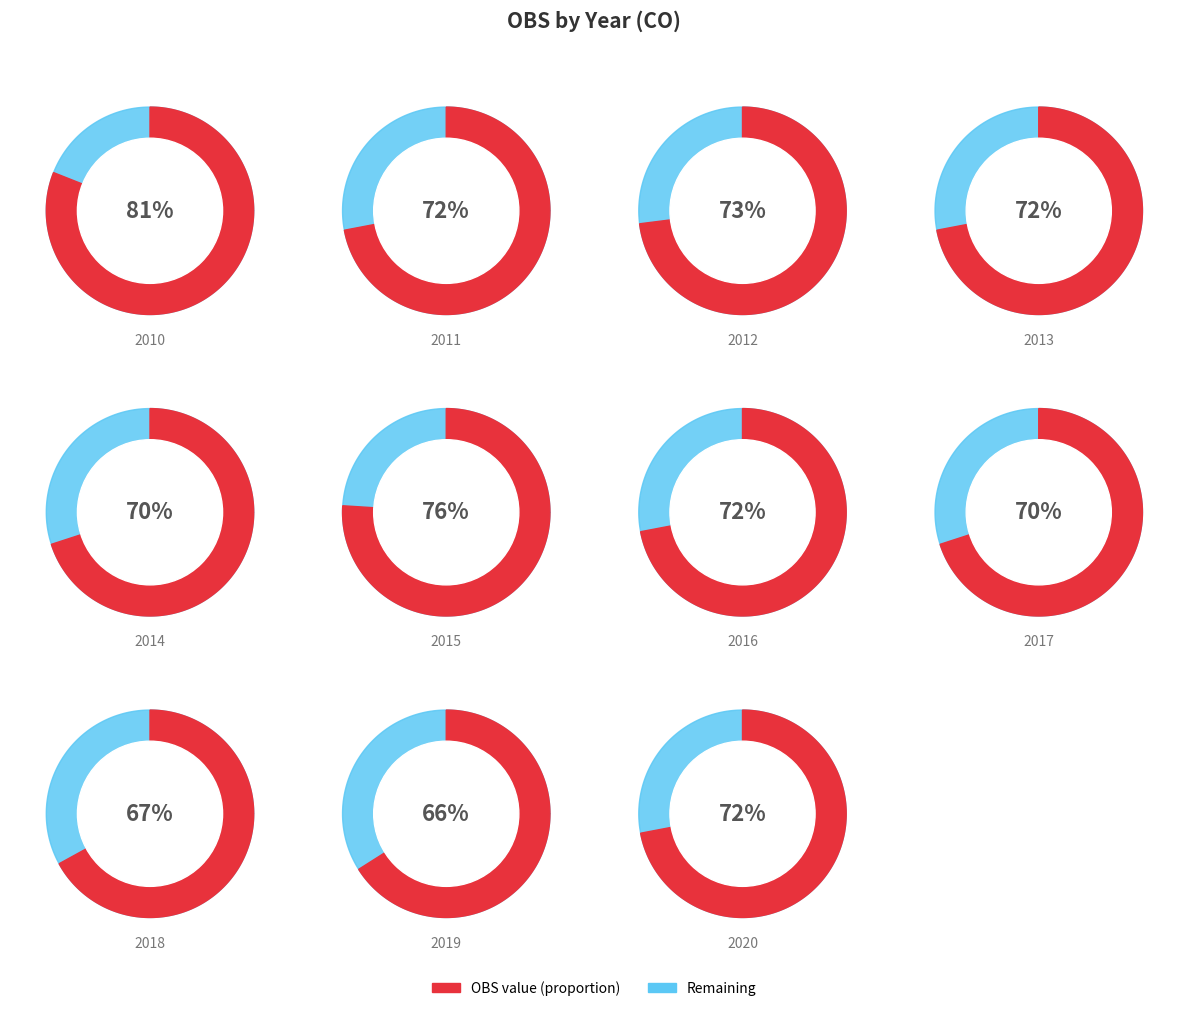

The 2019 slice represents 8% of the pie. True or false?

True